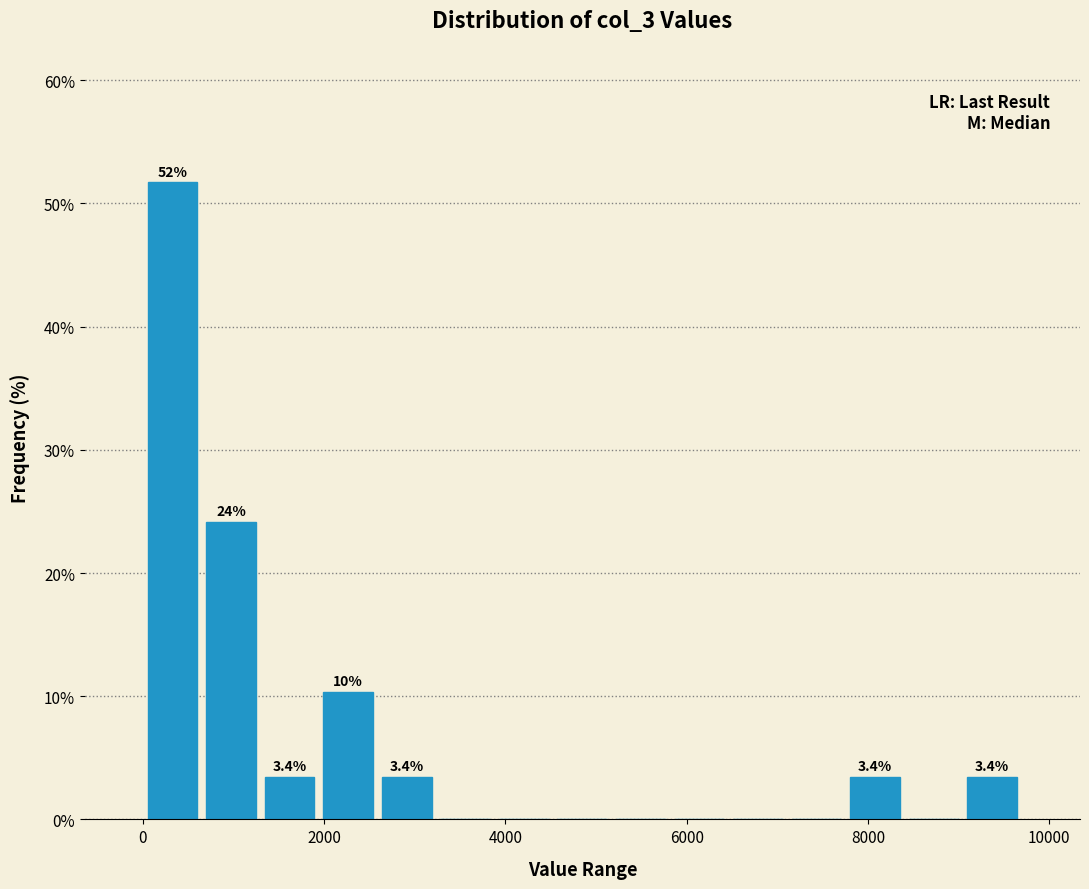

Read against the x-axis, roughly where is the centre of the tallest bar?

400